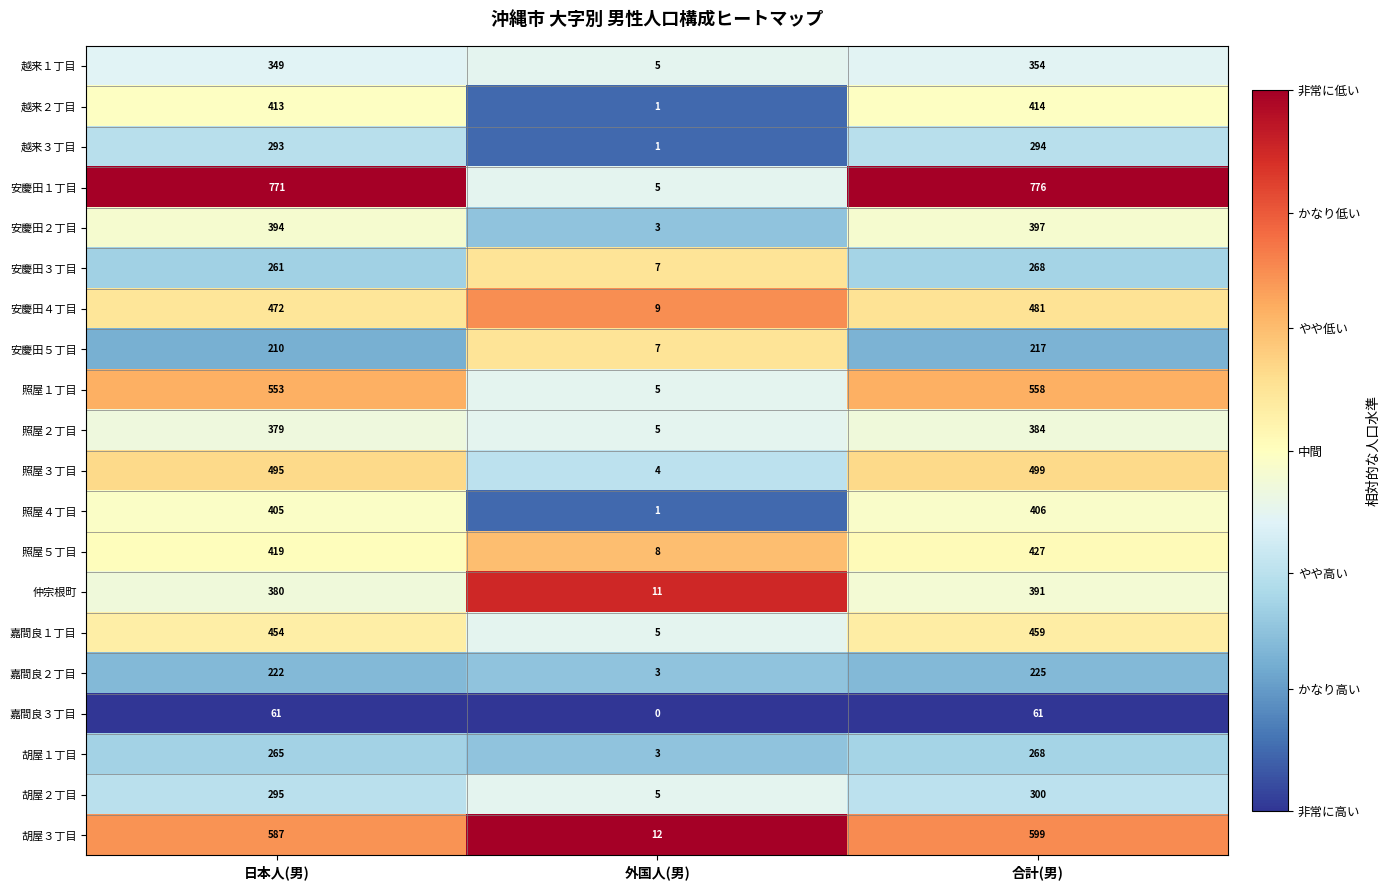

What is the spread (max minus min) of values at 外国人(男)?

12